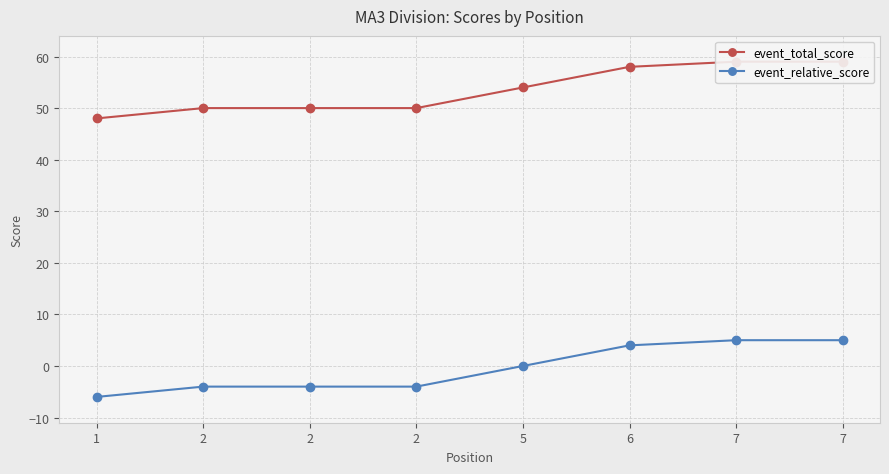

Count the number of data series in this chart.

2